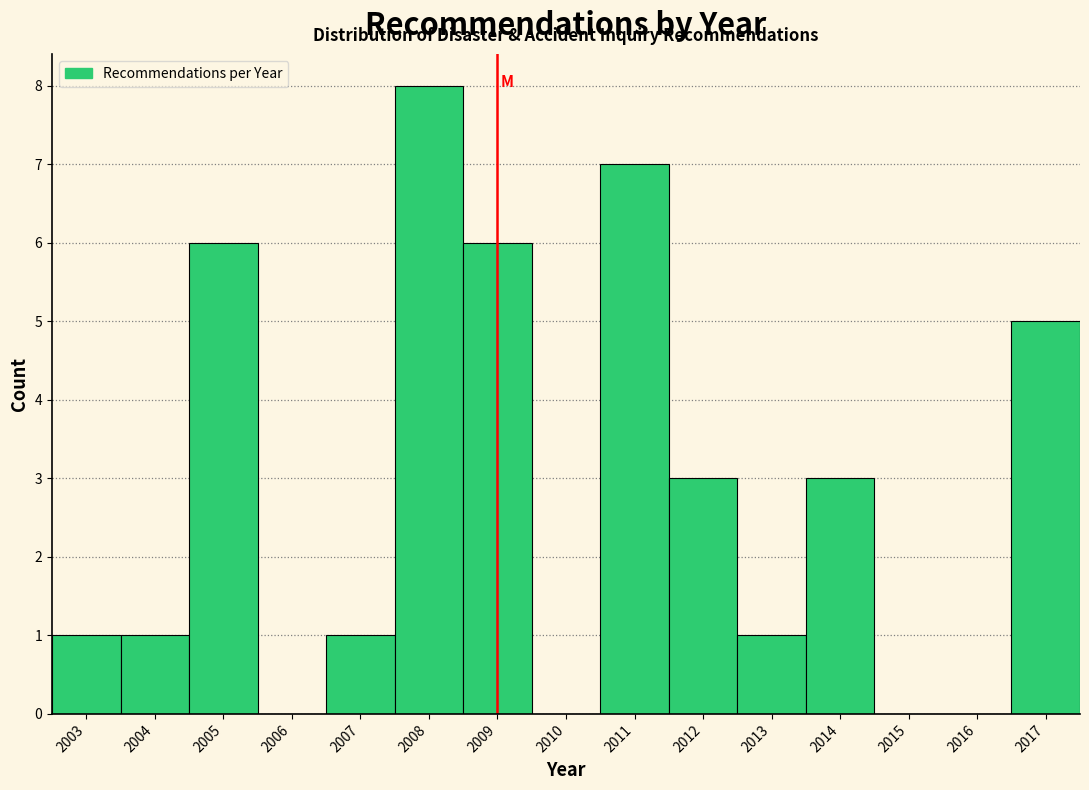

Reading left to right, list all the values displayed in this chart.

2003=1	2004=1	2005=6	2006=0	2007=1	2008=8	2009=6	2010=0	2011=7	2012=3	2013=1	2014=3	2015=0	2016=0	2017=5